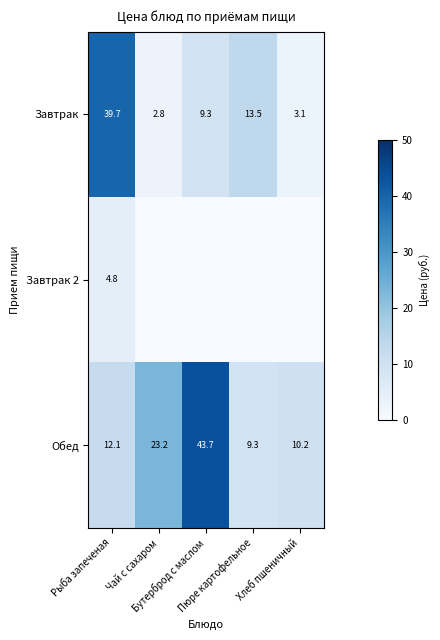

What is the difference between the maximum and minimum values in the Обед series?

34.4